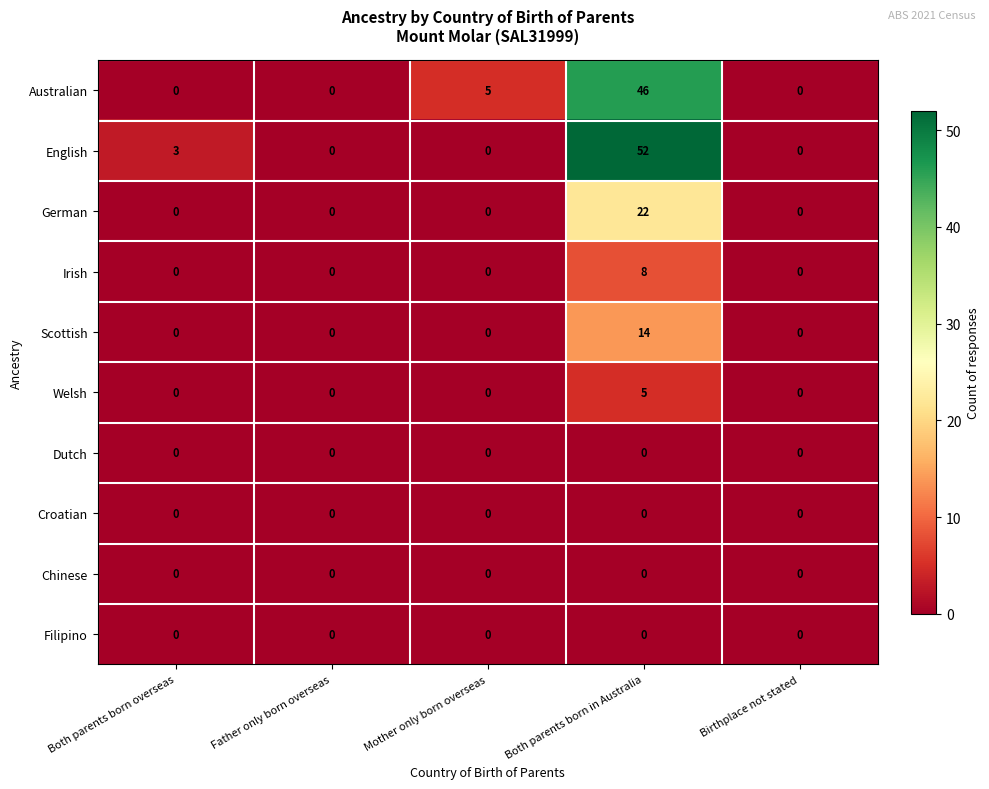

What is the highest value of the Welsh series?

5